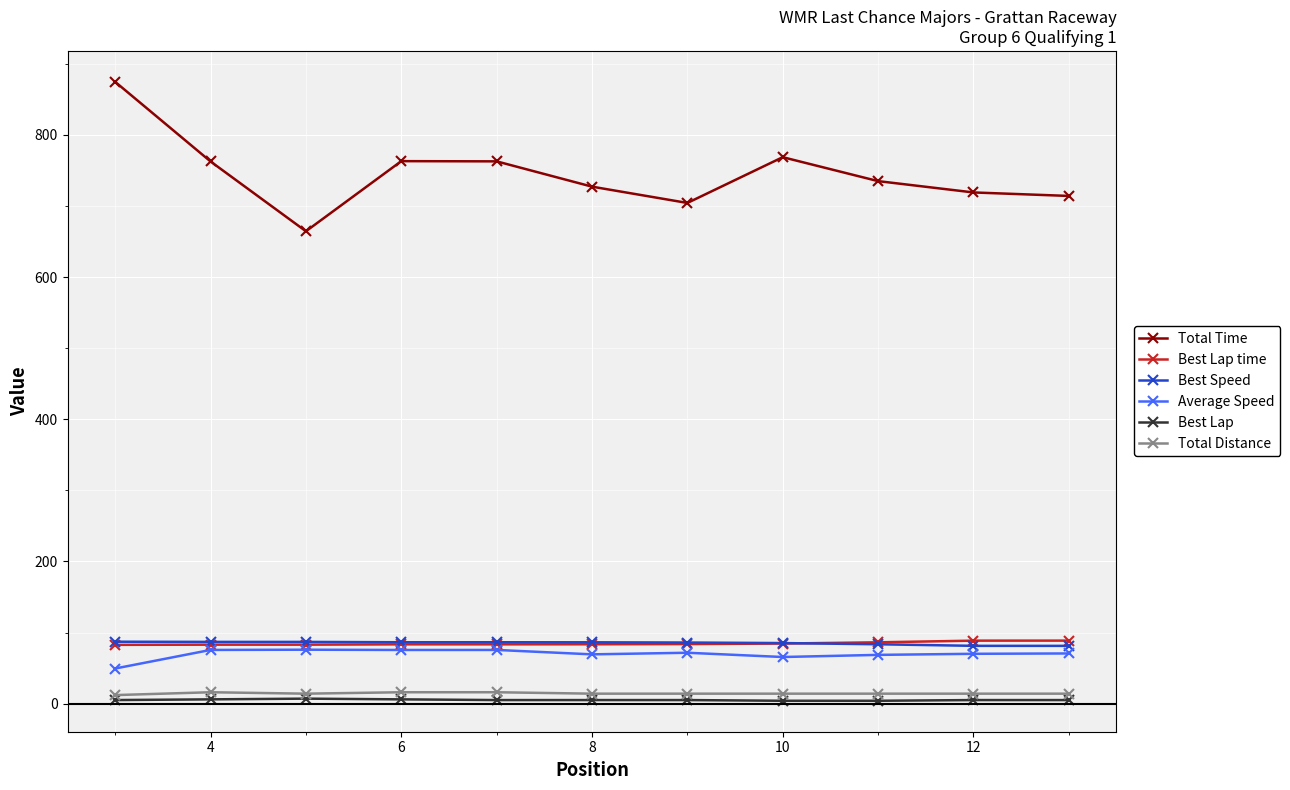

Which series has the largest total across all categories?

Total Time